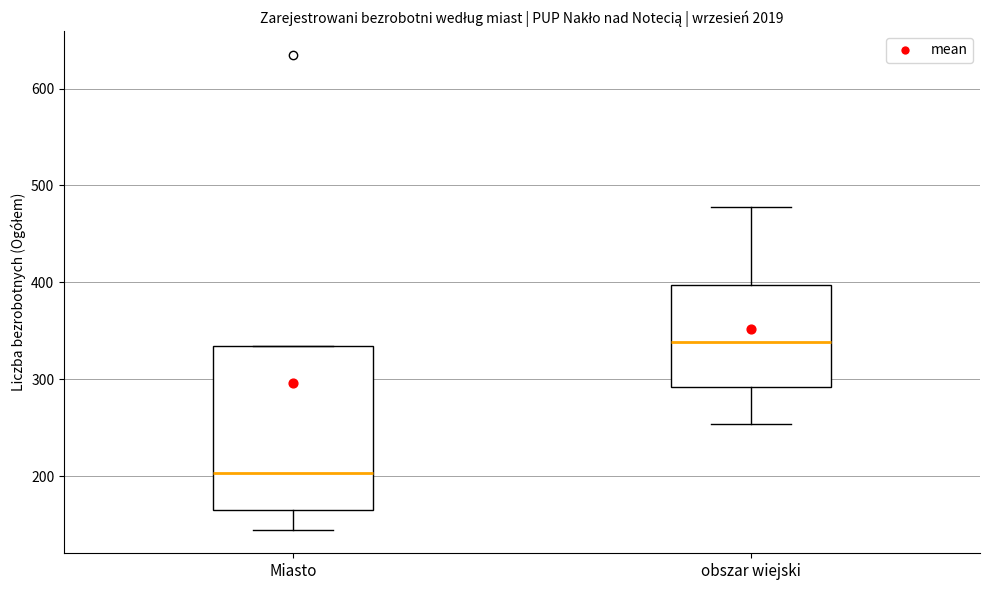

Where is the lower edge of the box for obszar wiejski on the y-axis? The values are not printed on the chart, so give them approximately, as read against the axis.

290